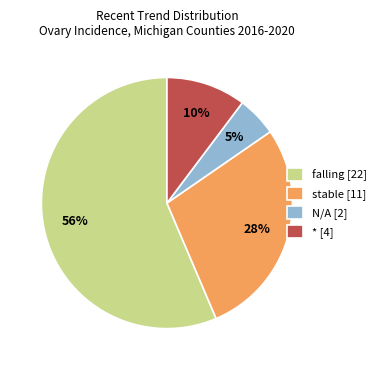

Is it true that N/A [2] is 13% of the pie?

False